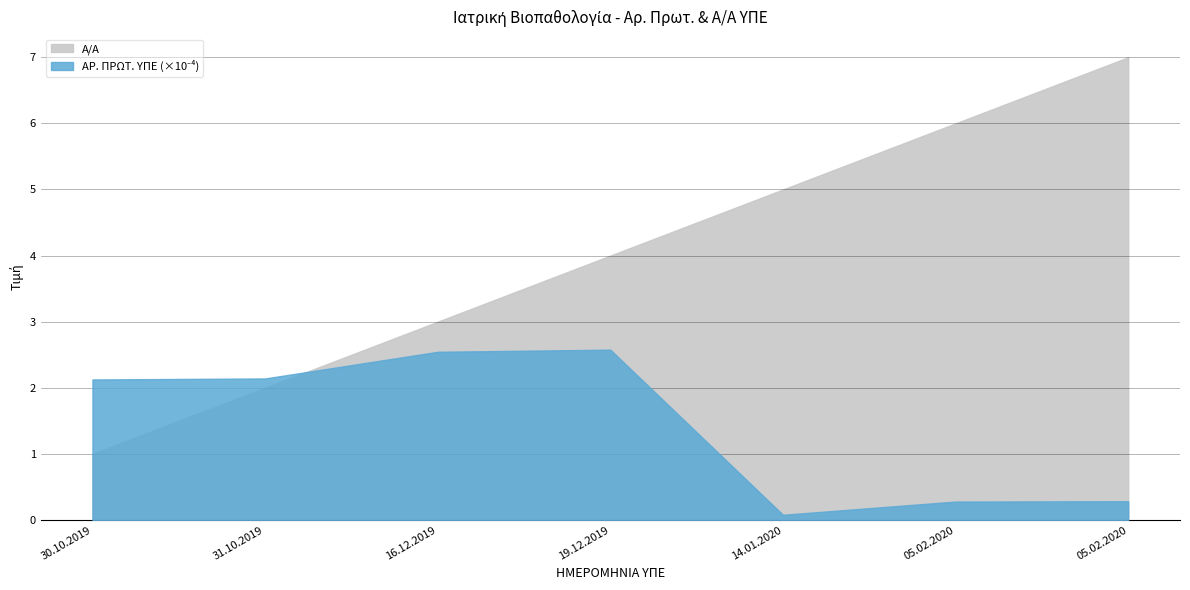

List the series in order of their peak value, highest first.

ΑΡ. ΠΡΩΤ. ΥΠΕ, Α/Α